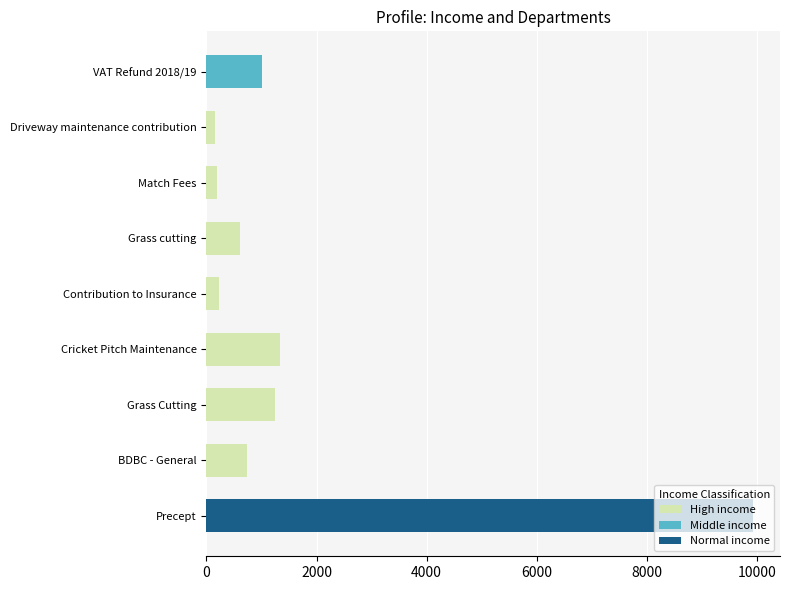

What is the difference between the highest and lowest values at VAT Refund 2018/19?

1016.7